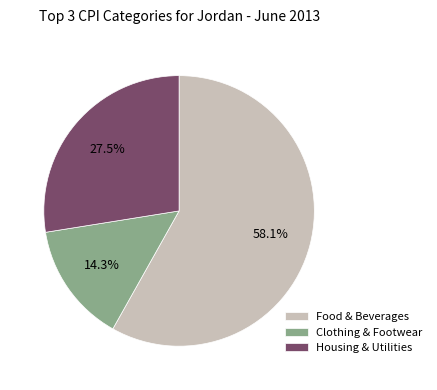

How many slices are in this pie chart?

3